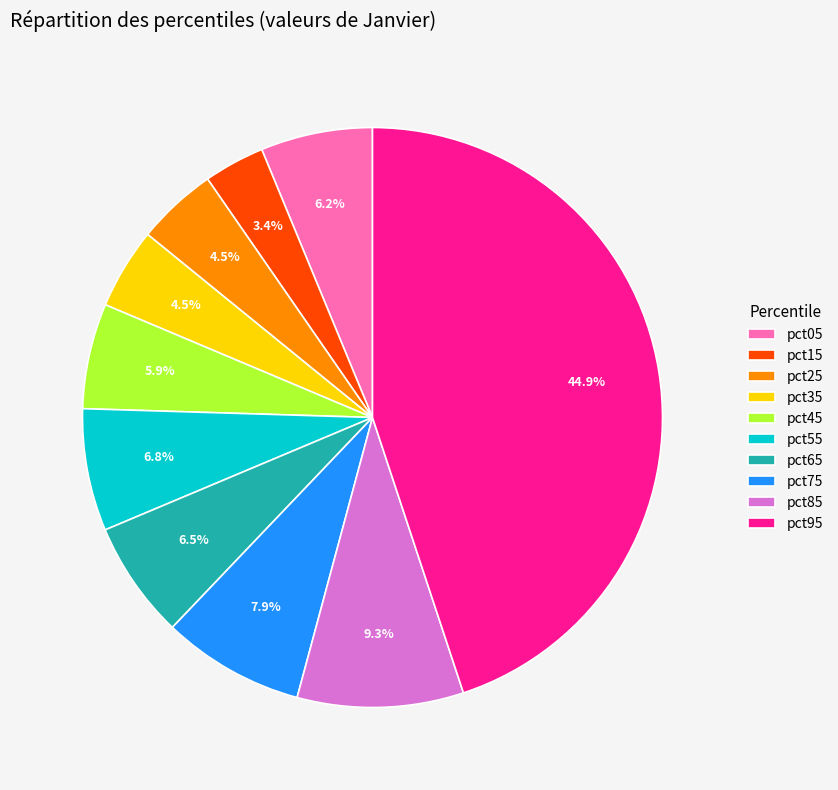

Between pct95 and pct25, which is larger?

pct95